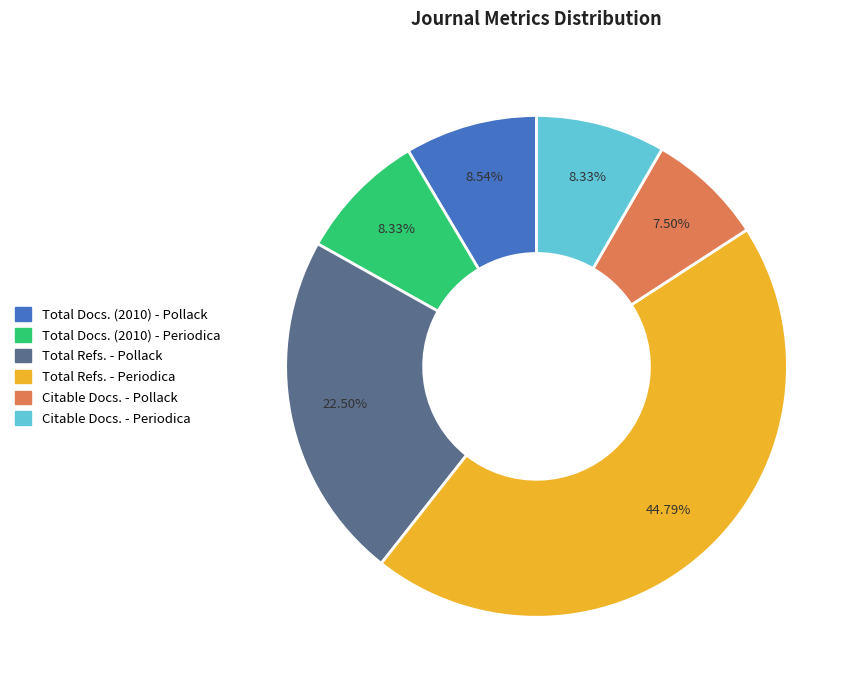

True or false: Total Docs. (2010) - Periodica accounts for 8% of the total.

True